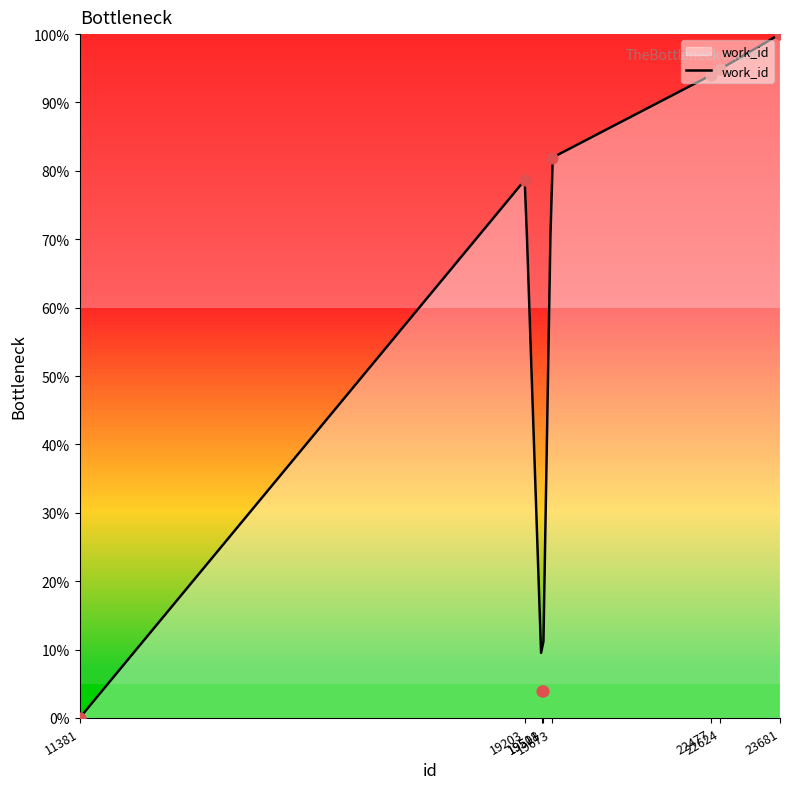

What is the change in value from 11381 to 22477?

+94.0